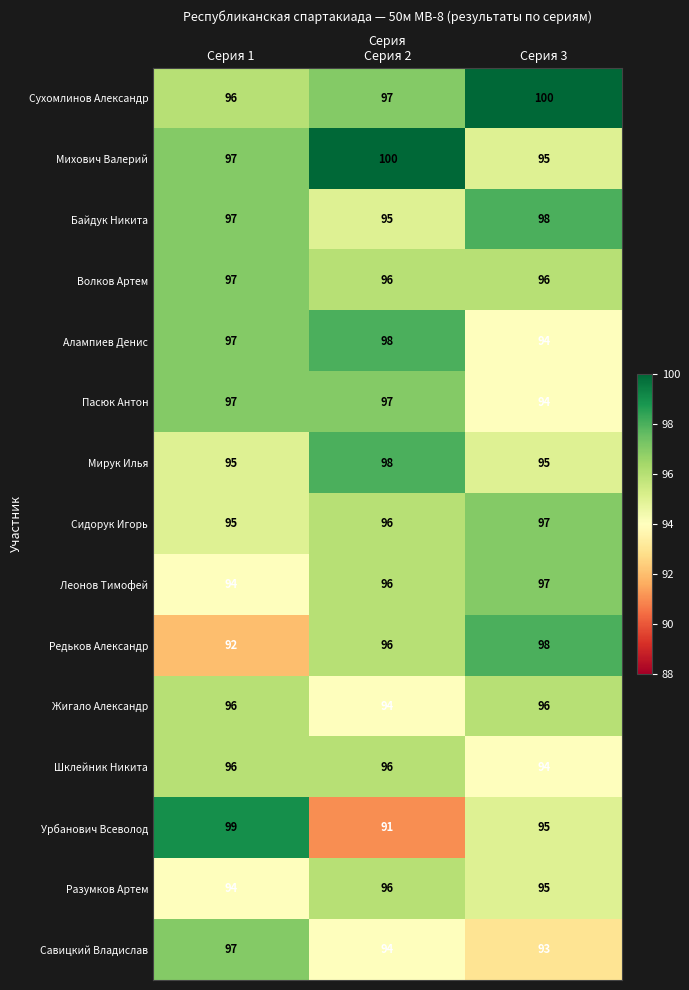

True or false: Разумков Артем has a value of 96 at Серия 2.

True